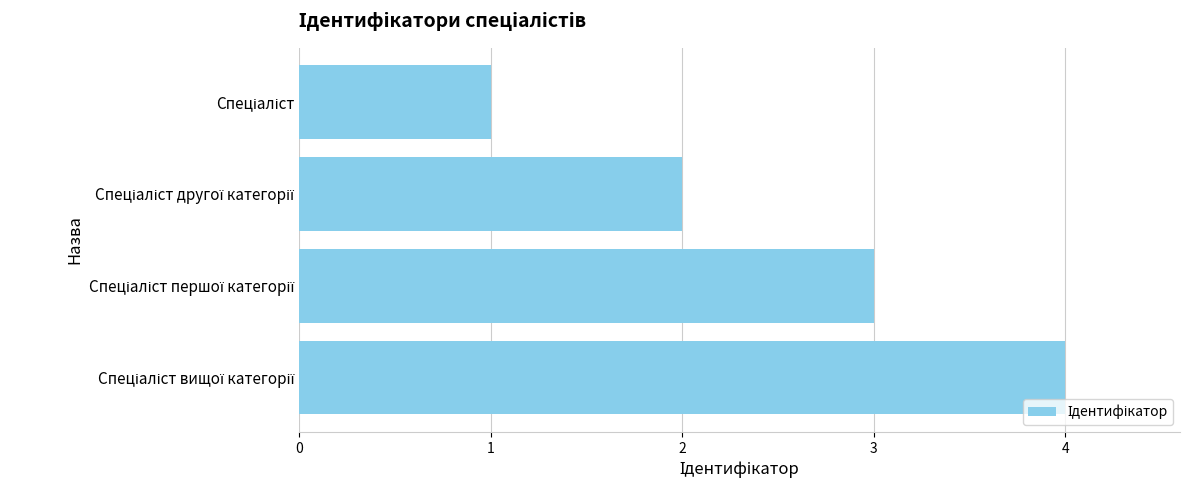

What is the maximum value shown in the chart?

4